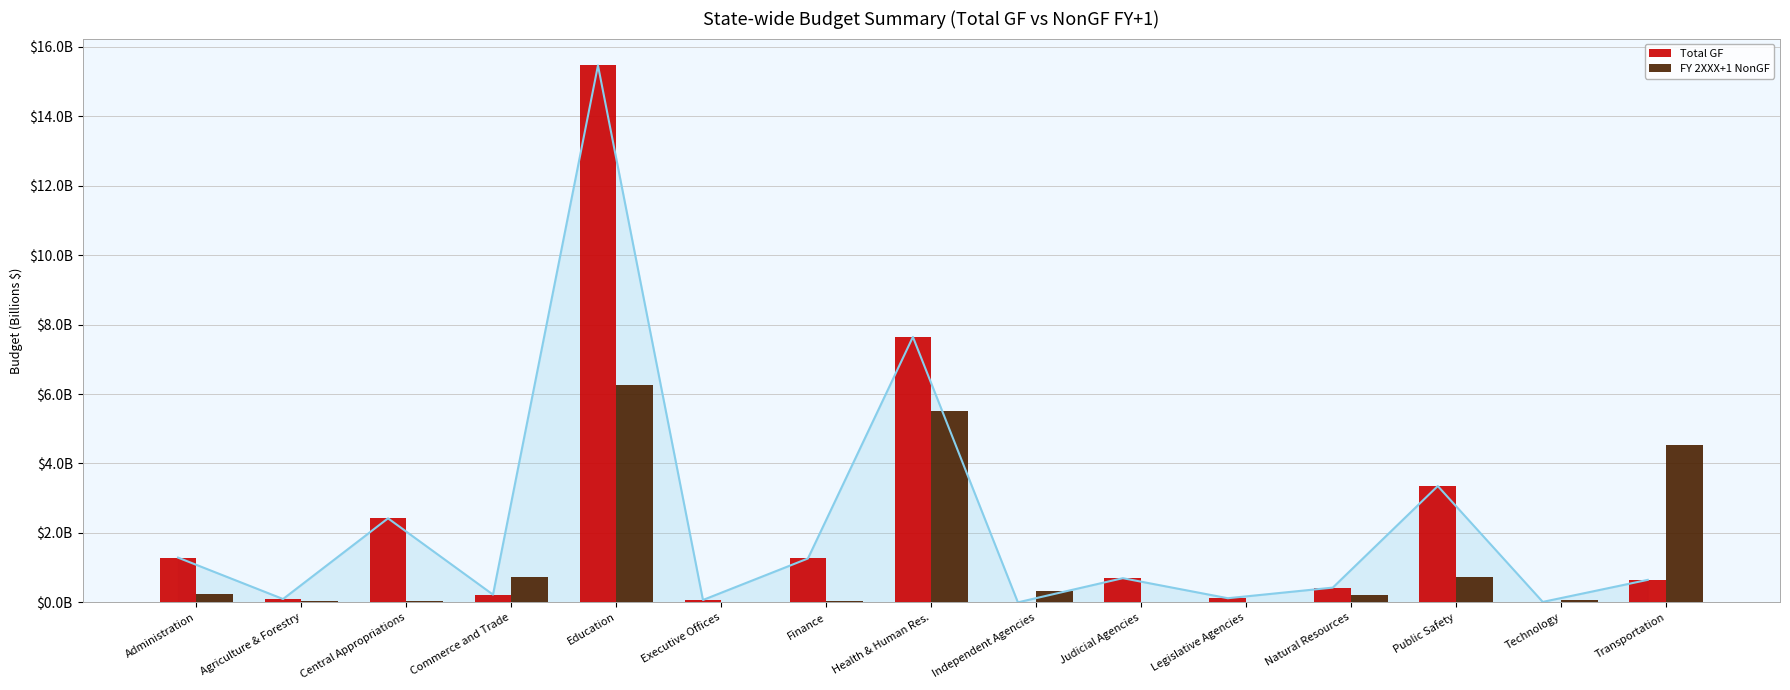

Which label corresponds to the largest value in the chart?

Education